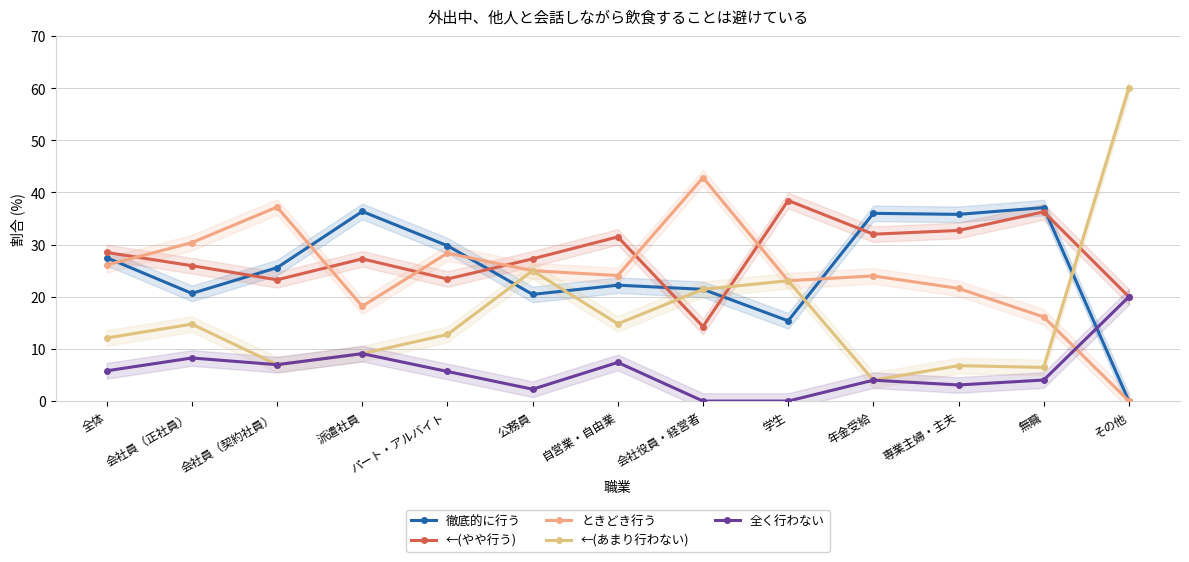

How many series are shown in this chart?

5